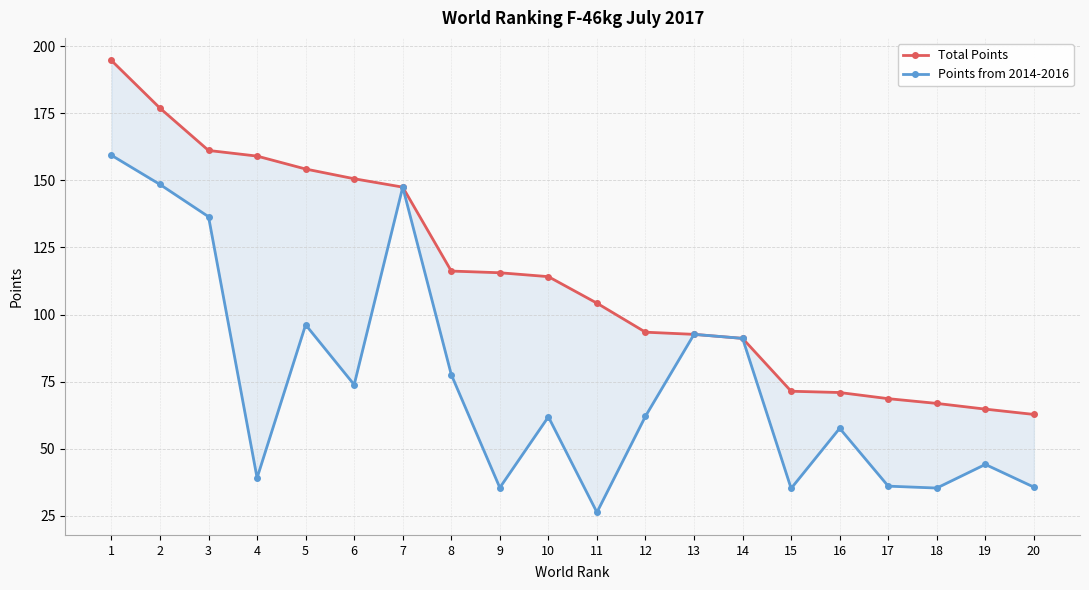

List the series in order of their overall mean, highest first.

Total Points, Points from 2014-2016